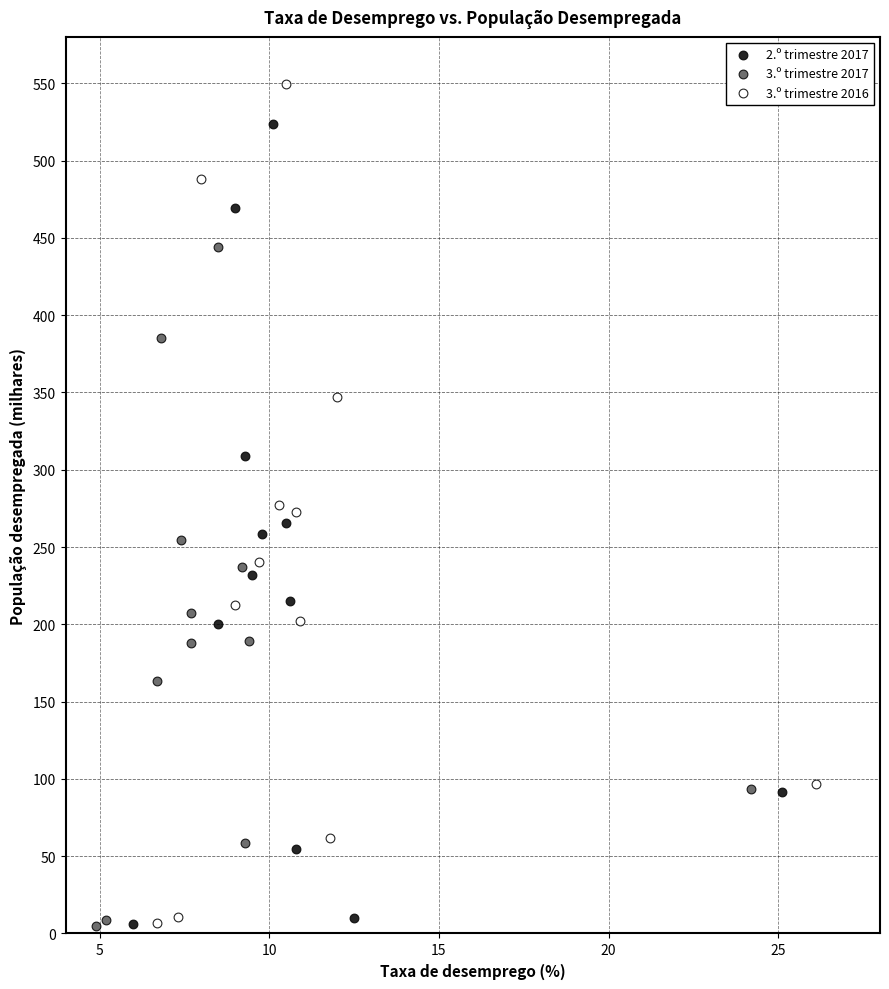

Which series reaches the maximum Y coordinate?

3.º trimestre 2016